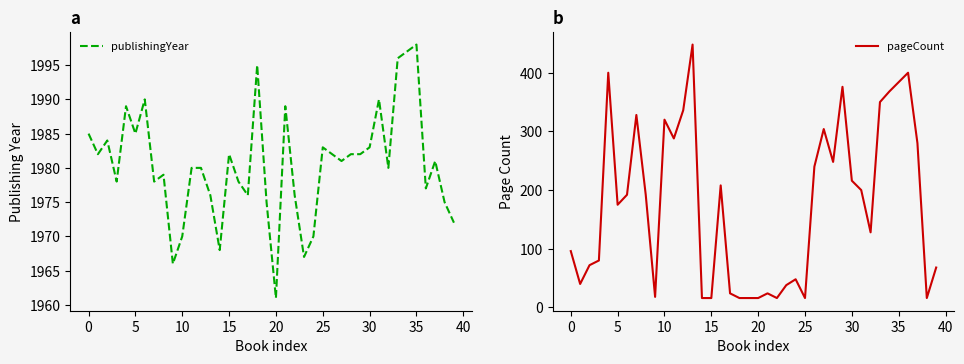

At how many categories does at least one series exceed 1361?

40